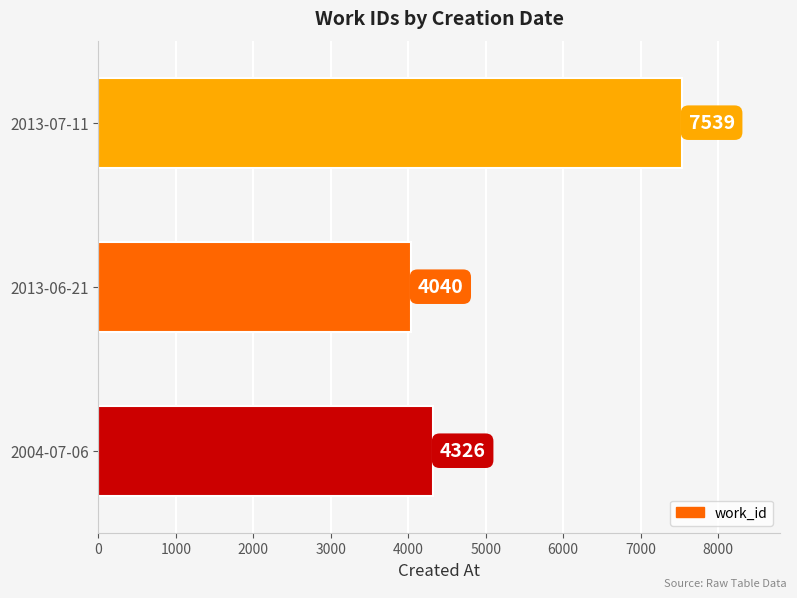

What is the difference between the maximum and minimum values?

3499